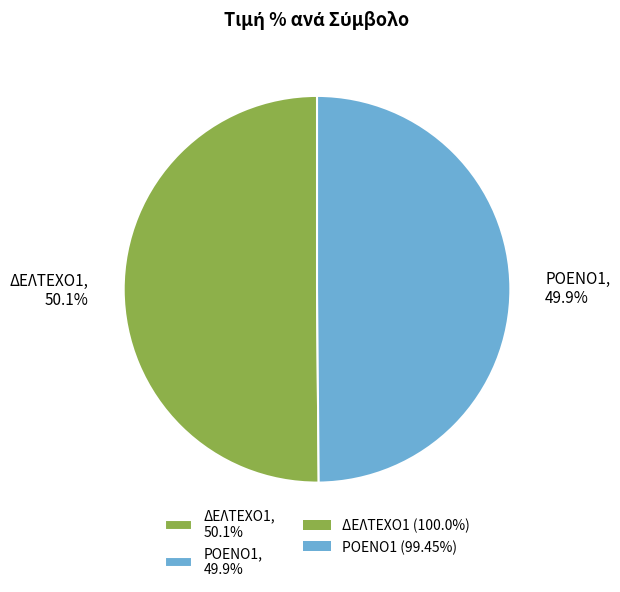

What percentage is the ΔΕΛΤΕΧΟ1 slice, to the nearest percent?

50%